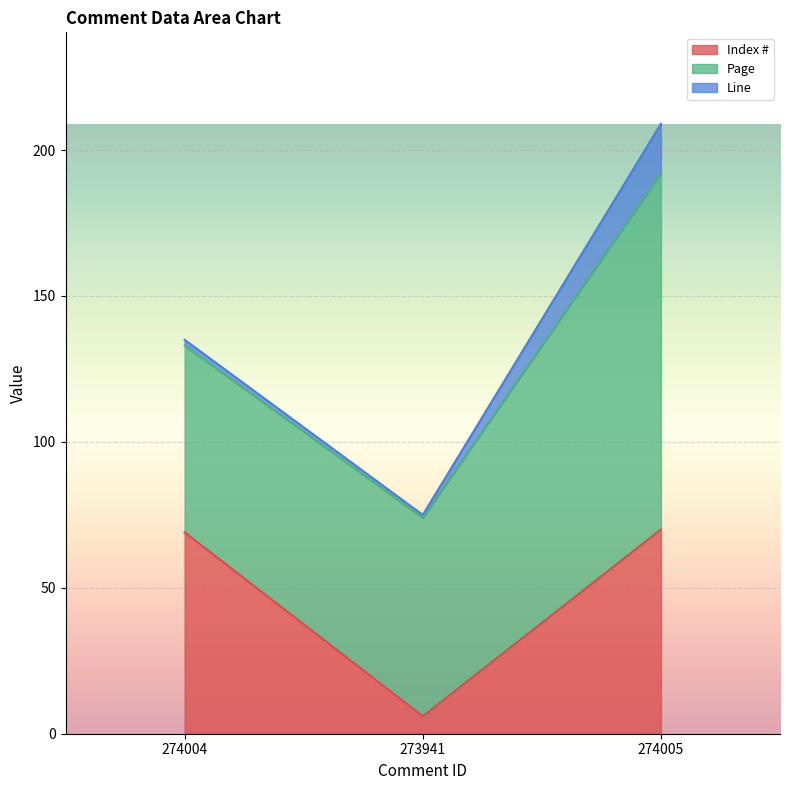

Is the value of Line at 274004 greater than the value of Index # at 274004?

No